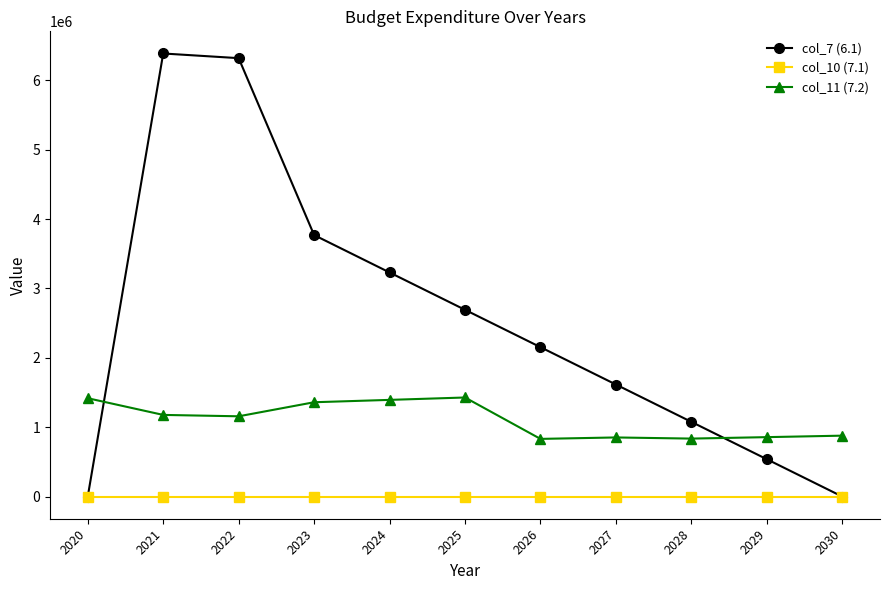

How many intersections are there between col_11 (7.2) and col_7 (6.1)?

2